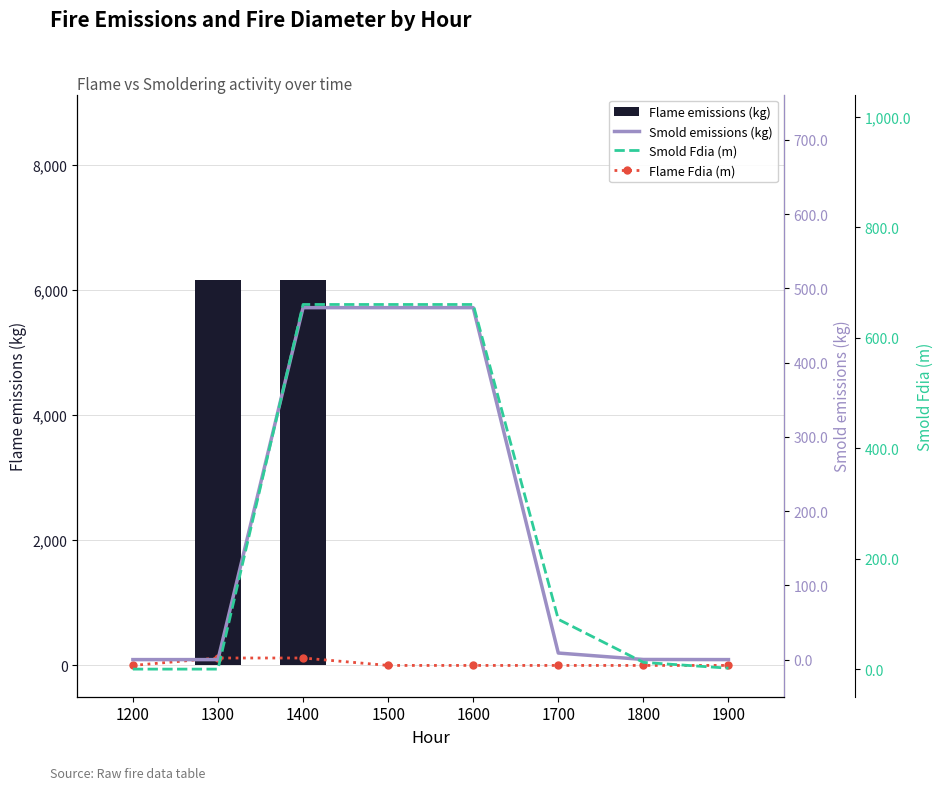

Does the chart contain stacked bars?

No